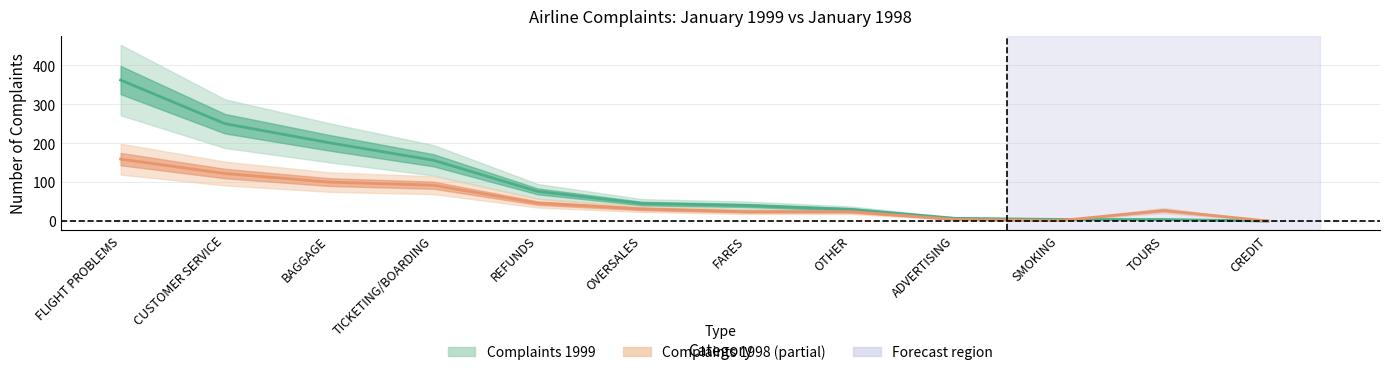

Which series ends up on top after the final intersection of Complaints 1998 and Complaints 1999?

Complaints 1998